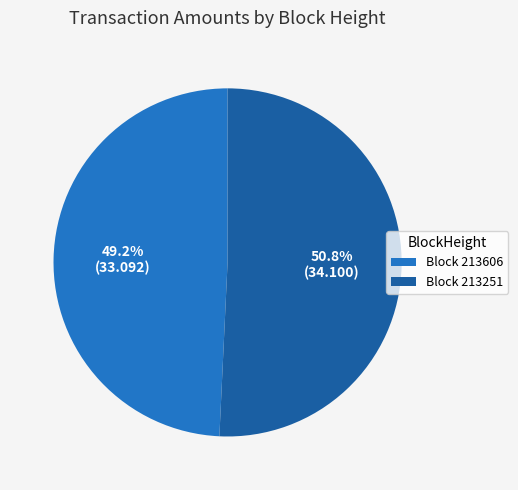

Is there a majority slice in this chart?

Yes